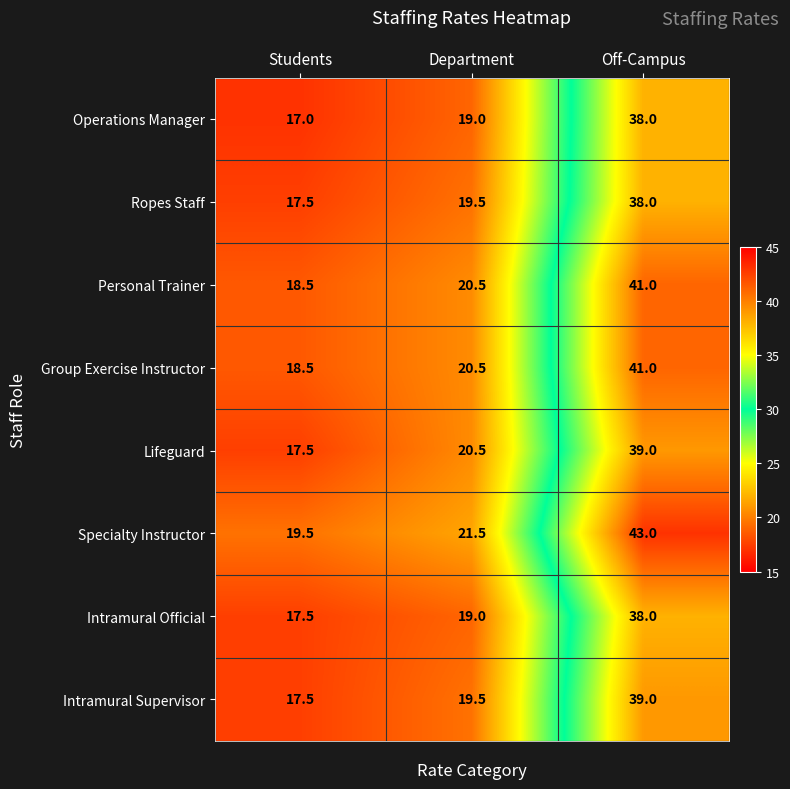

How many values in the Specialty Instructor series are below 21?

1